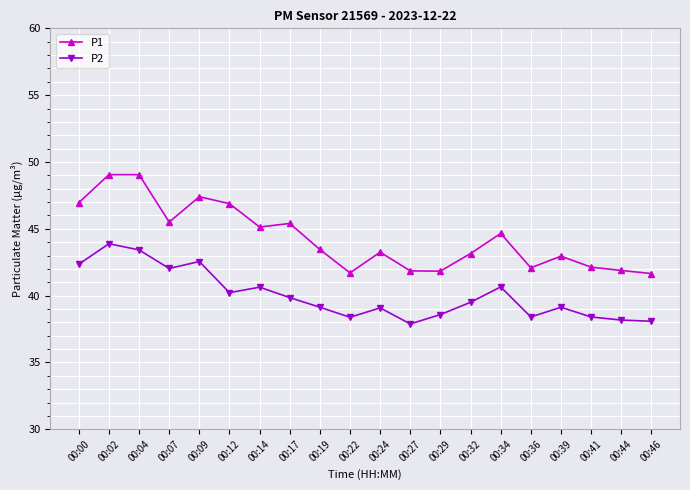

True or false: P2 and P1 intersect in this chart.

False